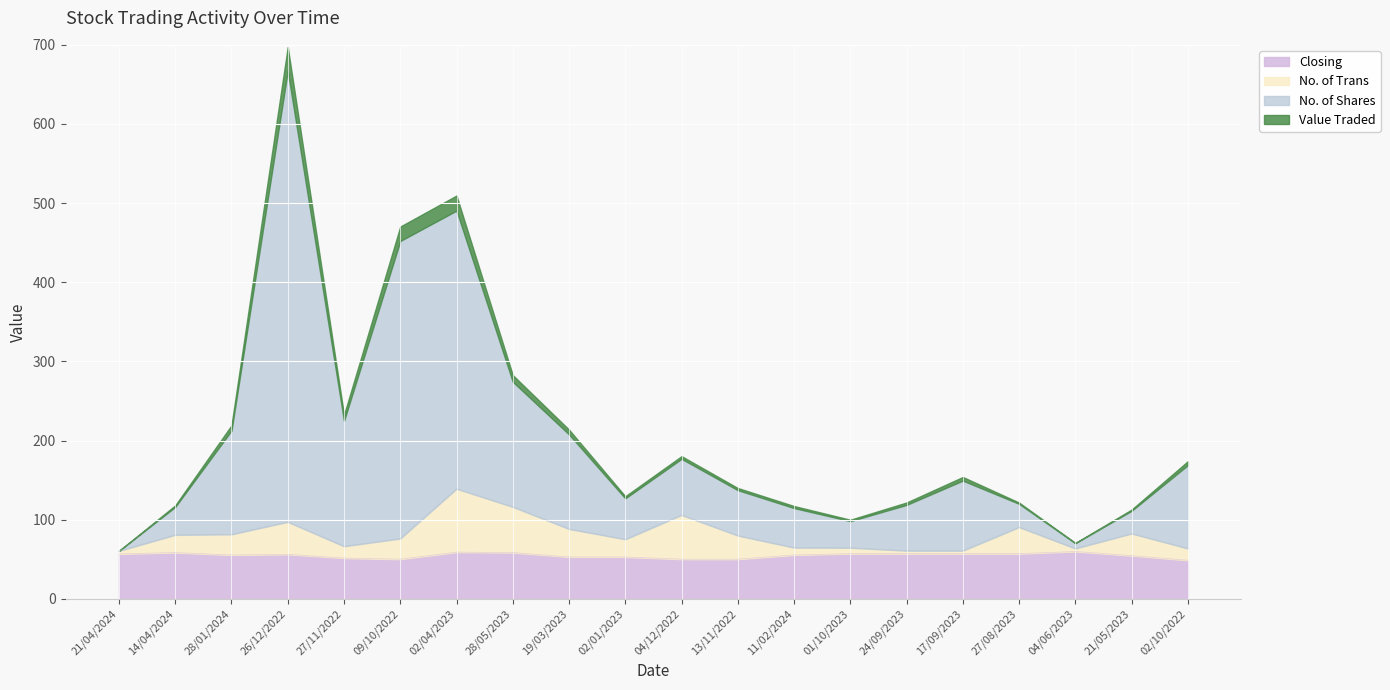

True or false: Closing has a value of 14.9 at 28/01/2024.

False